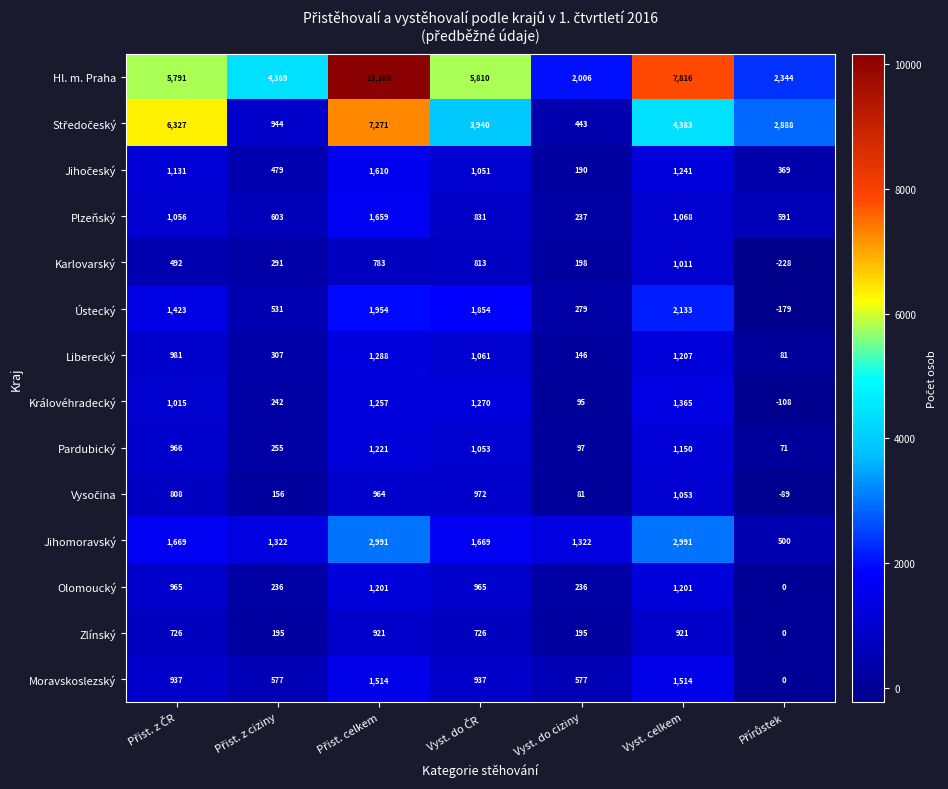

What is the minimum value for Hl. m. Praha?

2006